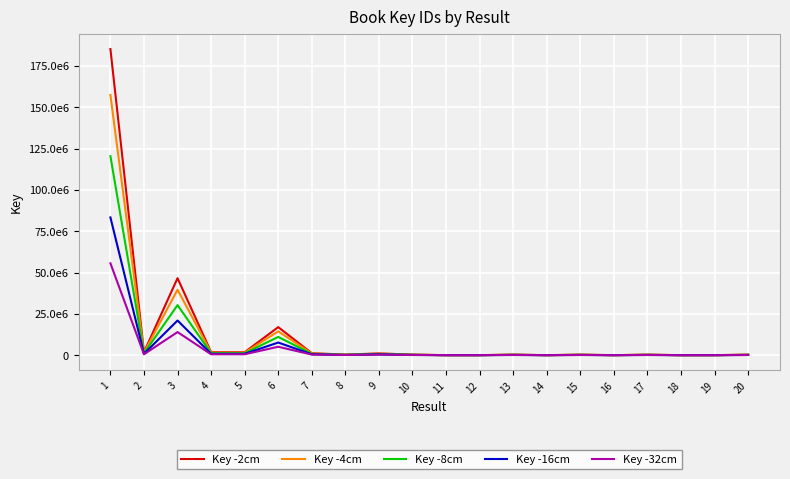

What are all the series names shown in the legend?

Key -2cm, Key -4cm, Key -8cm, Key -16cm, Key -32cm